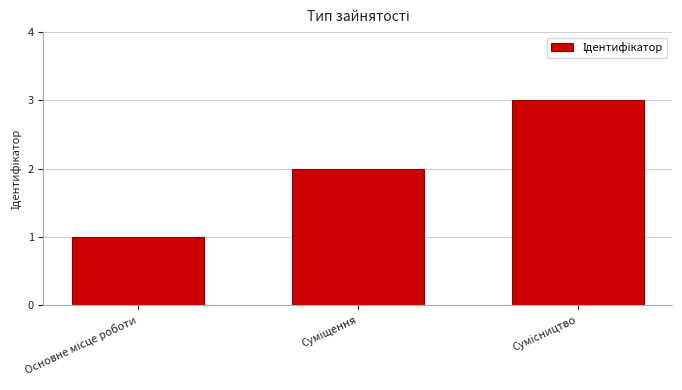

What is the sum of all values?

6